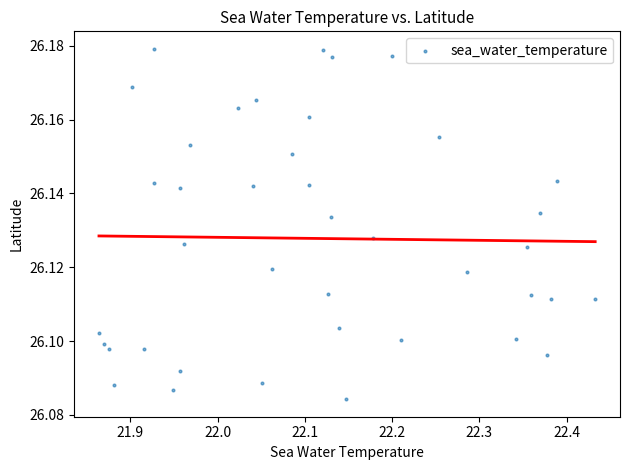

What is the range of X values (max minus min)?

0.6